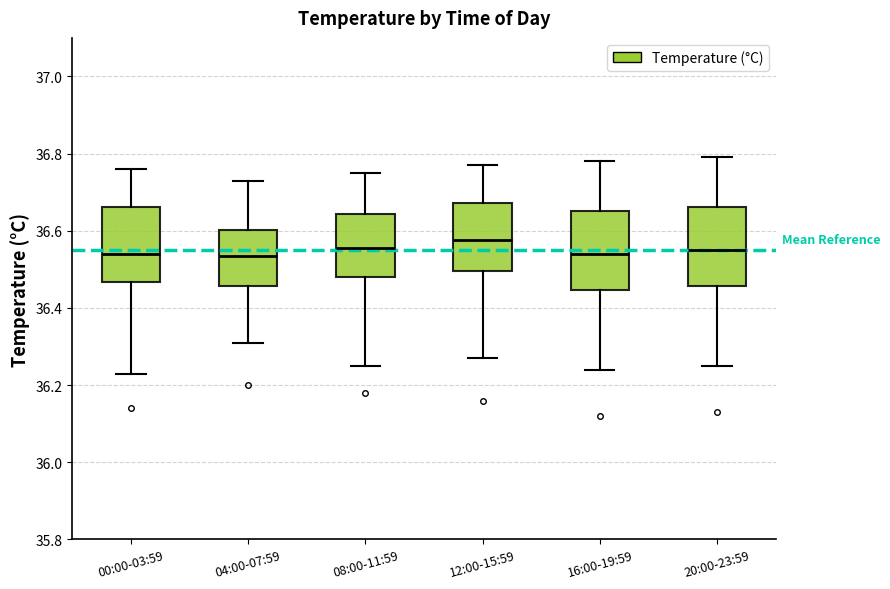

Reading left to right, read every box against the y-axis: the position of its median line, the range the box covers, and the ends of its whiskers. The values are not printed on the chart, so give them approximately, as read against the axis.

00:00-03:59: median 36.54, box 36.46 to 36.66, whiskers 36.24 to 36.76
04:00-07:59: median 36.54, box 36.46 to 36.60, whiskers 36.32 to 36.74
08:00-11:59: median 36.56, box 36.48 to 36.64, whiskers 36.26 to 36.76
12:00-15:59: median 36.58, box 36.50 to 36.68, whiskers 36.28 to 36.78
16:00-19:59: median 36.54, box 36.44 to 36.66, whiskers 36.24 to 36.78
20:00-23:59: median 36.56, box 36.46 to 36.66, whiskers 36.26 to 36.80